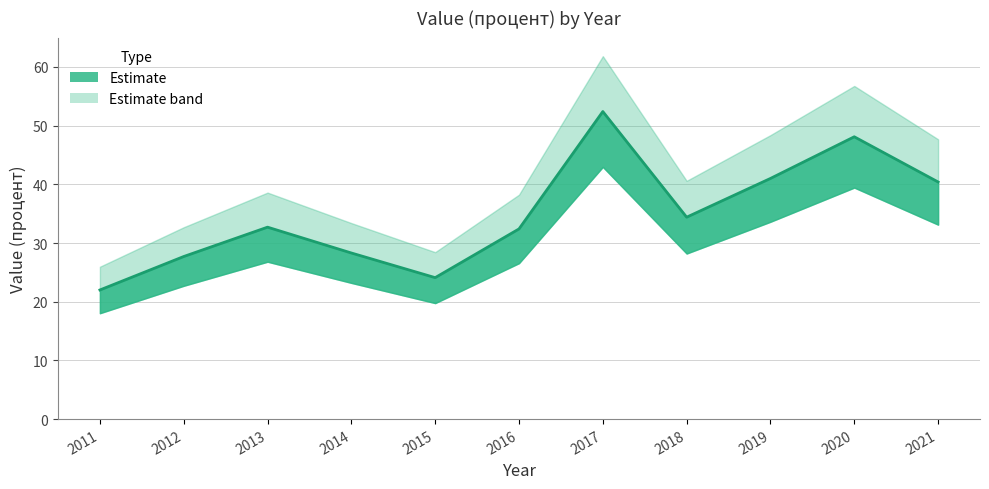

Where is the first local maximum?

2013